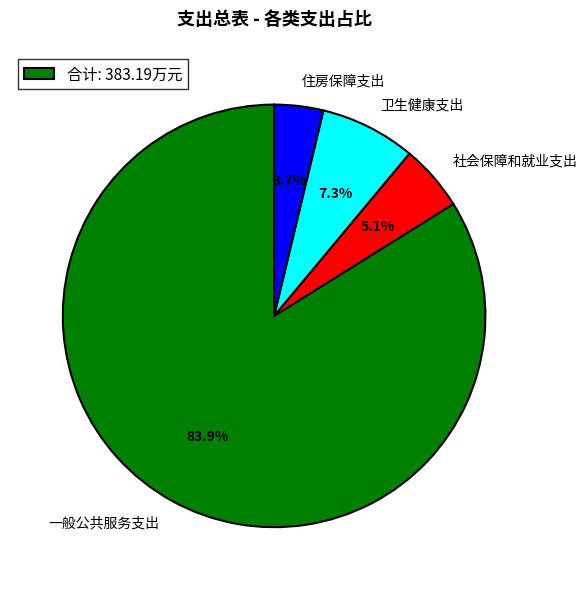

What is the largest slice in the pie chart?

一般公共服务支出